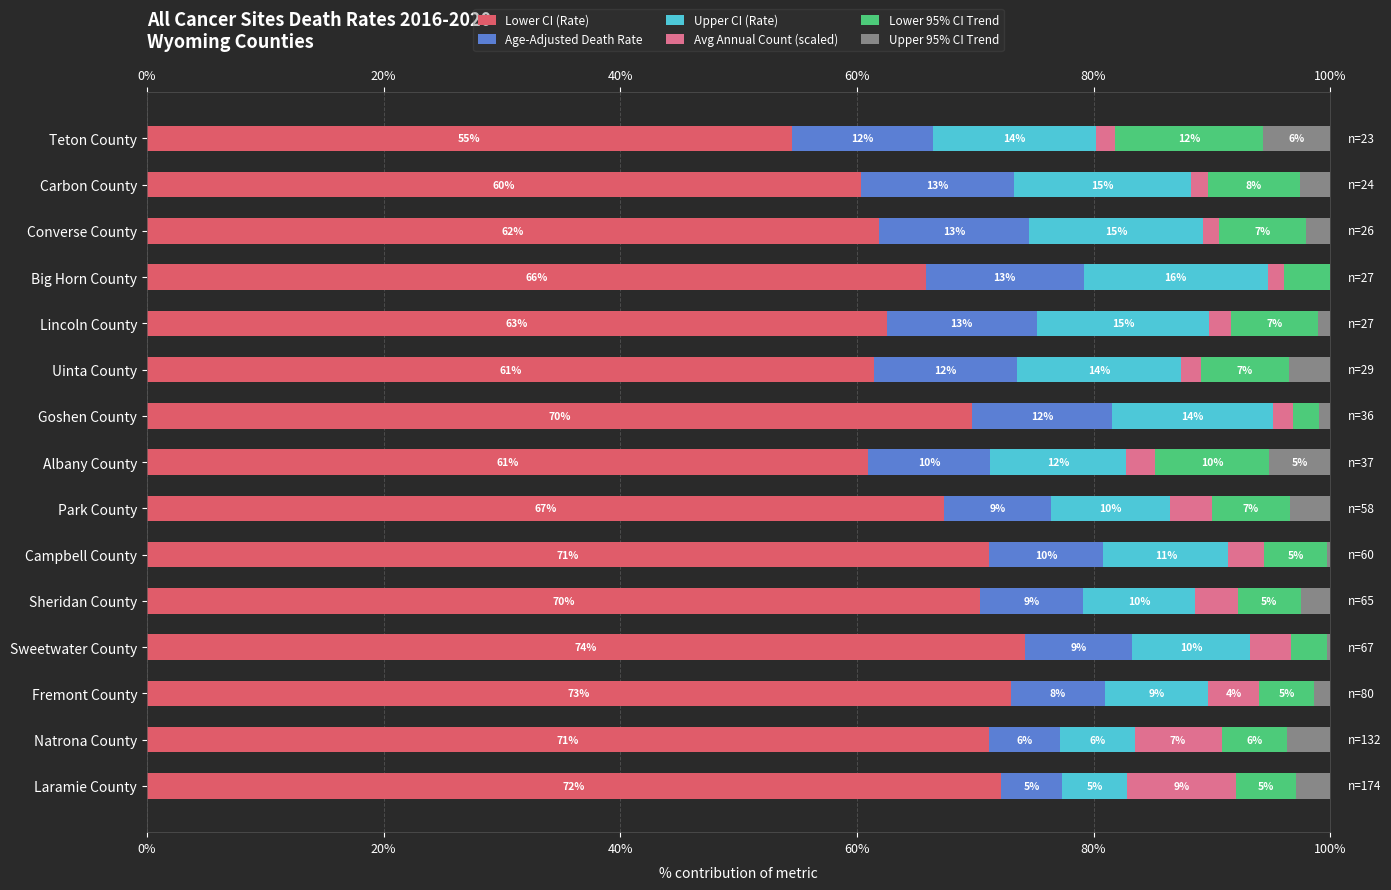

The Lower CI (Rate) series shows 16.9 at Fremont County. True or false?

False